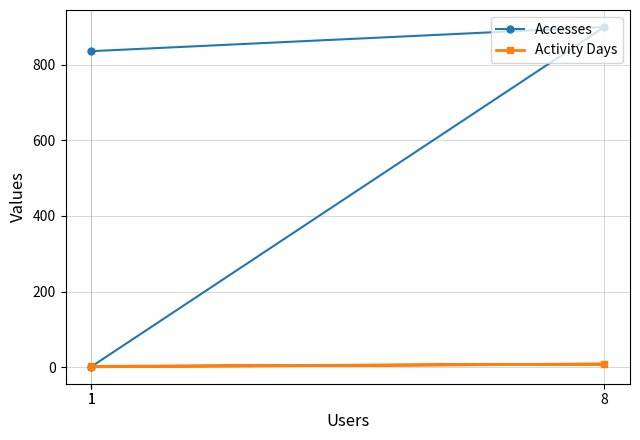

Which category has the lowest value in the Accesses series?

1